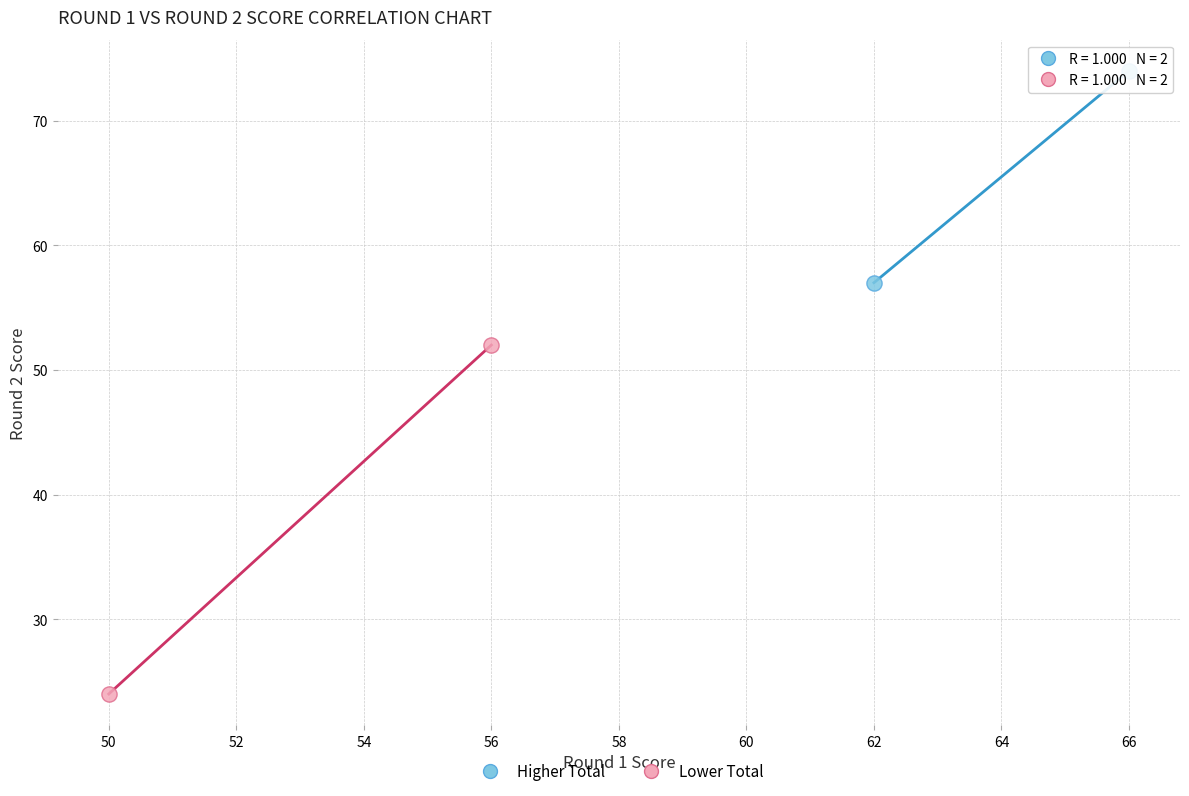

Which series contains the highest Y value?

Higher Total